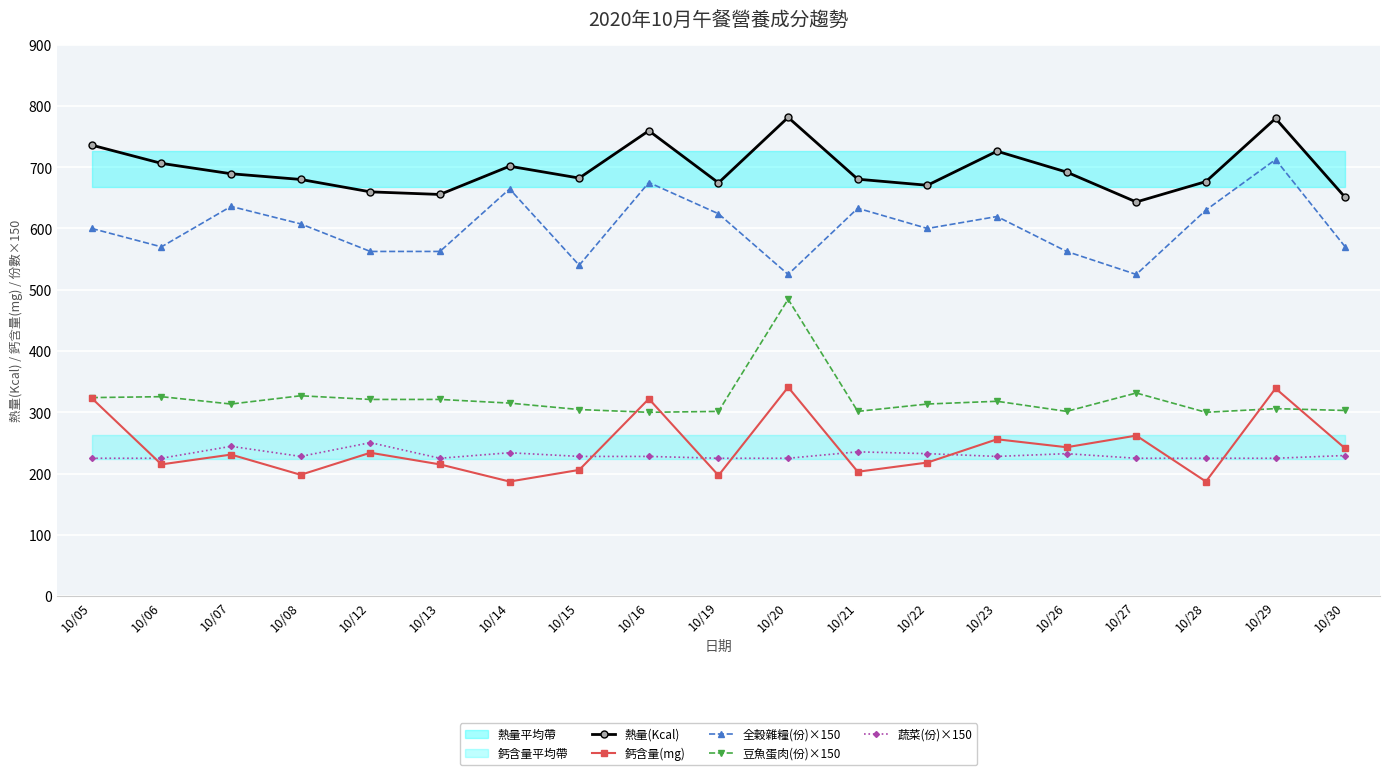

What are all the series names shown in the legend?

熱量(Kcal), 鈣含量(mg), 全穀雜糧(份)×150, 豆魚蛋肉(份)×150, 蔬菜(份)×150